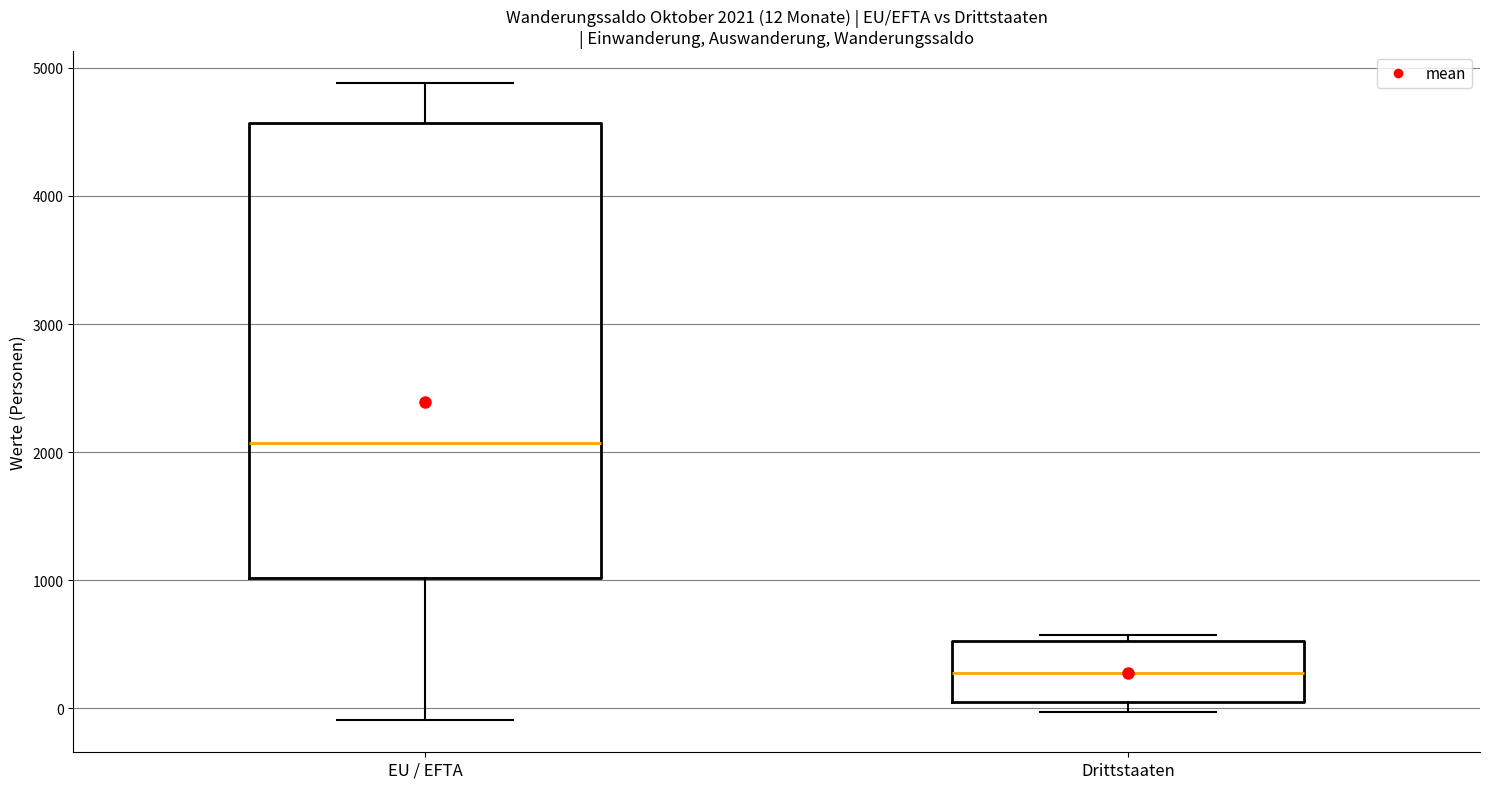

Comparing the boxes themselves (not the whiskers), which one is the tallest?

EU / EFTA